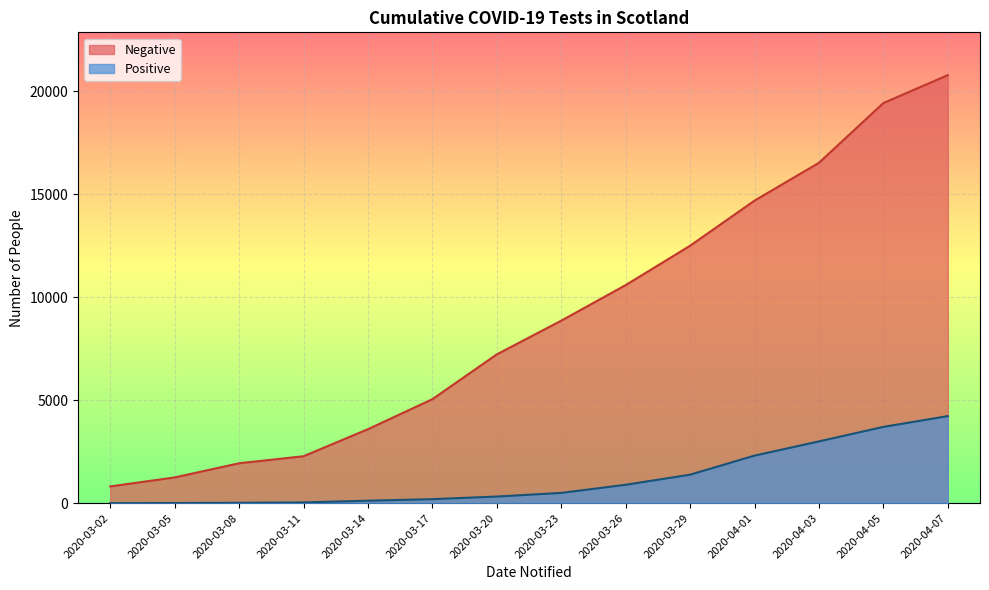

What is the difference between the second highest and second lowest values in the Negative series?

18187